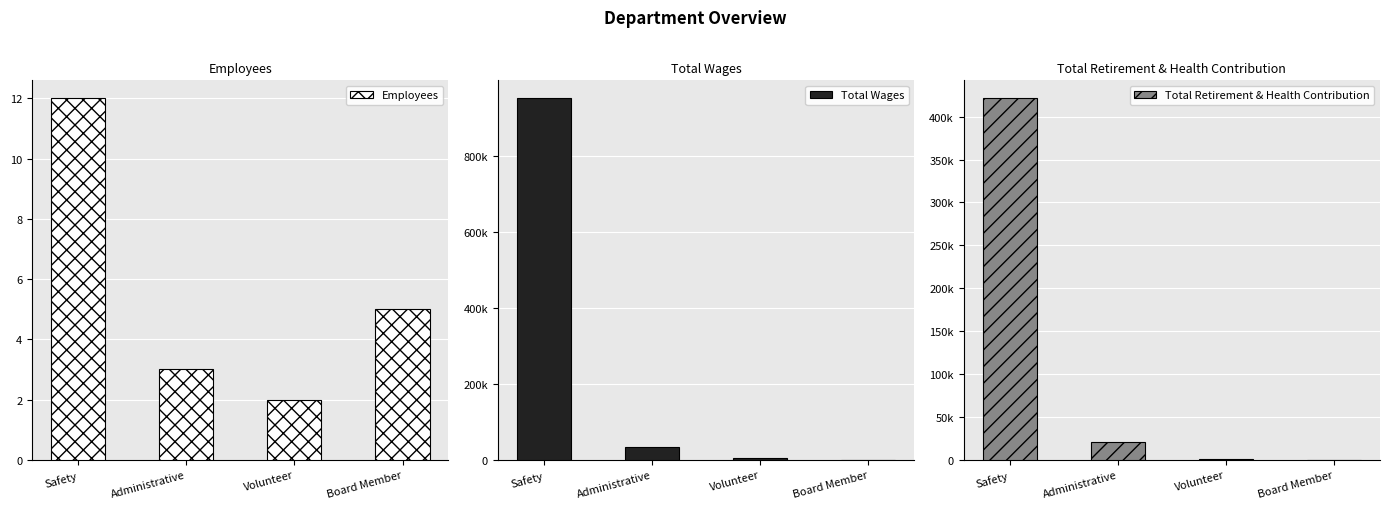

Does the chart contain any negative values?

No